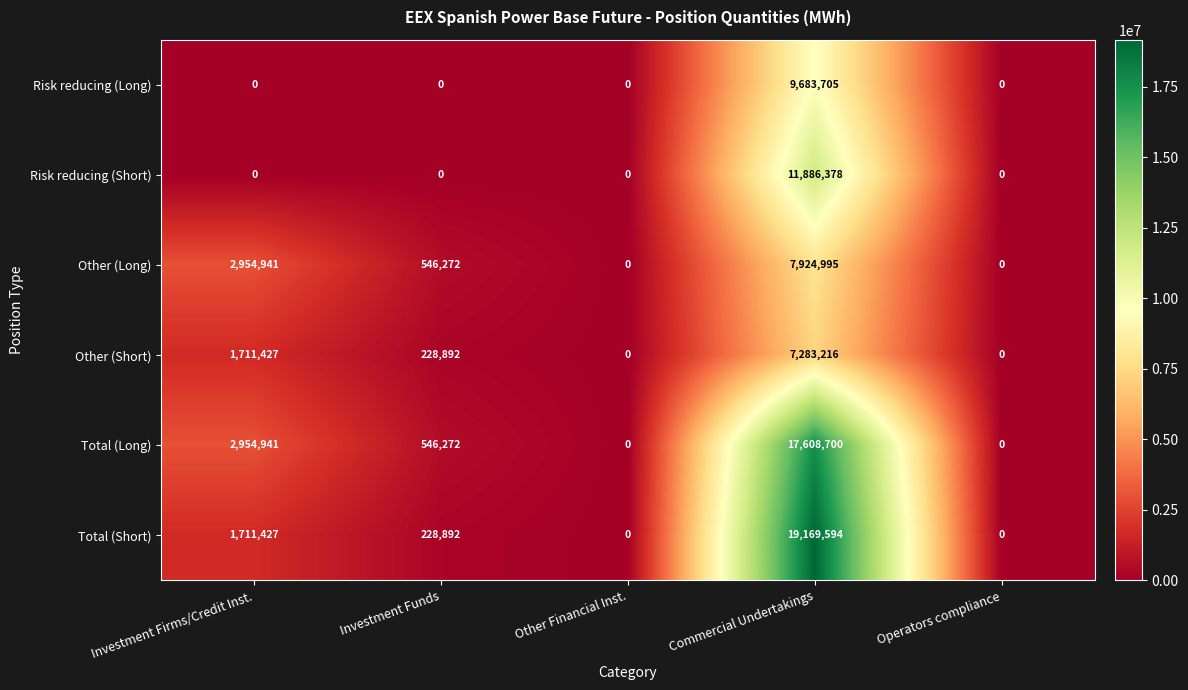

At Commercial Undertakings, list the series in order from largest to smallest.

Total (Short), Total (Long), Risk reducing (Short), Risk reducing (Long), Other (Long), Other (Short)